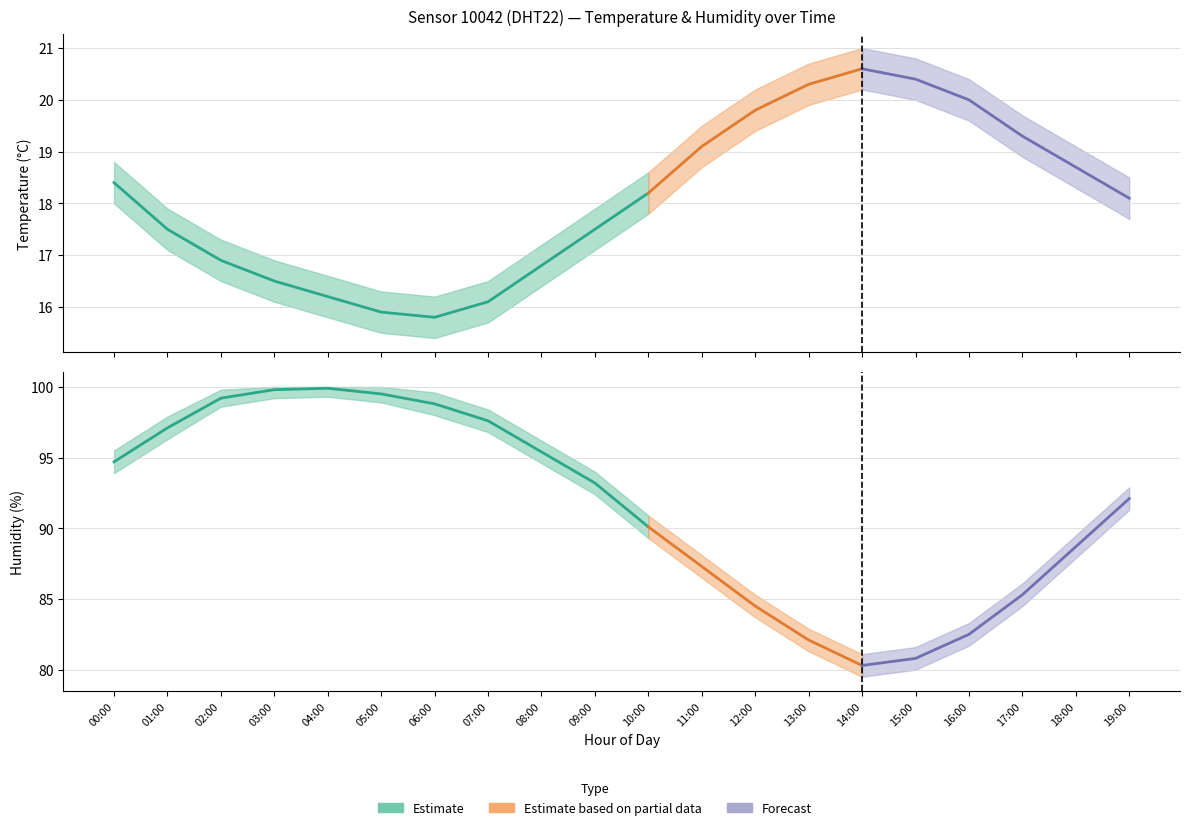

Reading right to left, what are all the values shown in this chart?

temperature: 19:00=18.1	18:00=18.7	17:00=19.3	16:00=20.0	15:00=20.4	14:00=20.6	13:00=20.3	12:00=19.8	11:00=19.1	10:00=18.2	09:00=17.5	08:00=16.8	07:00=16.1	06:00=15.8	05:00=15.9	04:00=16.2	03:00=16.5	02:00=16.9	01:00=17.5	00:00=18.4
temperature_upper: 19:00=18.5	18:00=19.1	17:00=19.7	16:00=20.4	15:00=20.8	14:00=21.0	13:00=20.7	12:00=20.2	11:00=19.5	10:00=18.6	09:00=17.9	08:00=17.2	07:00=16.5	06:00=16.2	05:00=16.3	04:00=16.6	03:00=16.9	02:00=17.3	01:00=17.9	00:00=18.8
temperature_lower: 19:00=17.7	18:00=18.3	17:00=18.9	16:00=19.6	15:00=20.0	14:00=20.2	13:00=19.9	12:00=19.4	11:00=18.7	10:00=17.8	09:00=17.1	08:00=16.4	07:00=15.7	06:00=15.4	05:00=15.5	04:00=15.8	03:00=16.1	02:00=16.5	01:00=17.1	00:00=18.0
humidity: 19:00=92.1	18:00=88.7	17:00=85.3	16:00=82.5	15:00=80.8	14:00=80.3	13:00=82.1	12:00=84.5	11:00=87.3	10:00=90.1	09:00=93.2	08:00=95.4	07:00=97.6	06:00=98.8	05:00=99.5	04:00=99.9	03:00=99.8	02:00=99.2	01:00=97.1	00:00=94.7
humidity_upper: 19:00=92.9	18:00=89.5	17:00=86.1	16:00=83.3	15:00=81.6	14:00=81.1	13:00=82.9	12:00=85.3	11:00=88.1	10:00=90.9	09:00=94.0	08:00=96.2	07:00=98.4	06:00=99.6	05:00=100.0	04:00=100.0	03:00=100.0	02:00=99.8	01:00=97.9	00:00=95.5
humidity_lower: 19:00=91.3	18:00=87.9	17:00=84.5	16:00=81.7	15:00=80.0	14:00=79.5	13:00=81.3	12:00=83.7	11:00=86.5	10:00=89.3	09:00=92.4	08:00=94.6	07:00=96.8	06:00=98.0	05:00=98.9	04:00=99.3	03:00=99.2	02:00=98.6	01:00=96.3	00:00=93.9